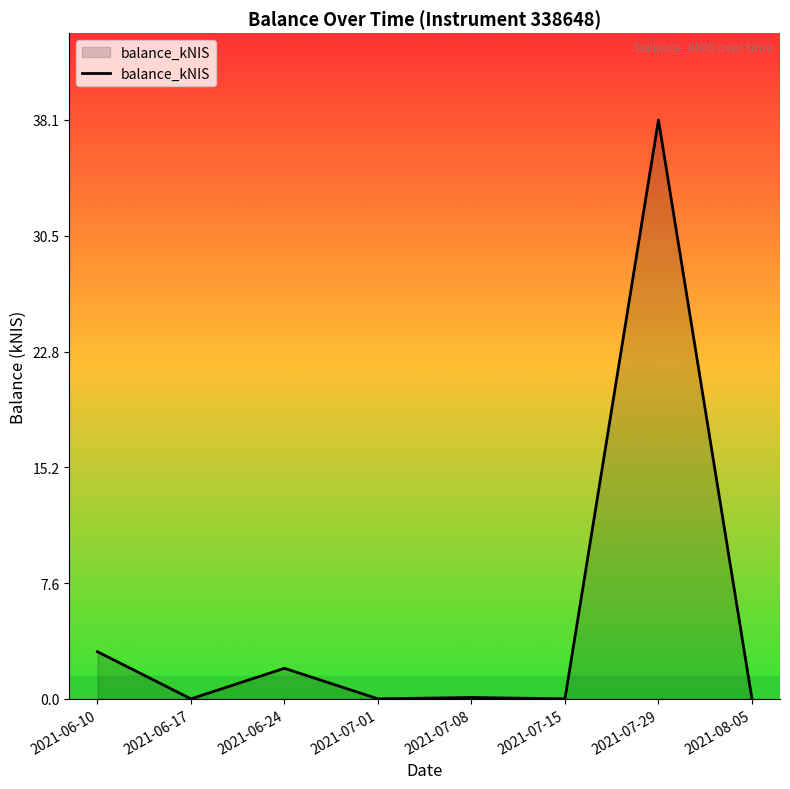

At which category does the data reach its first local peak?

2021-06-24